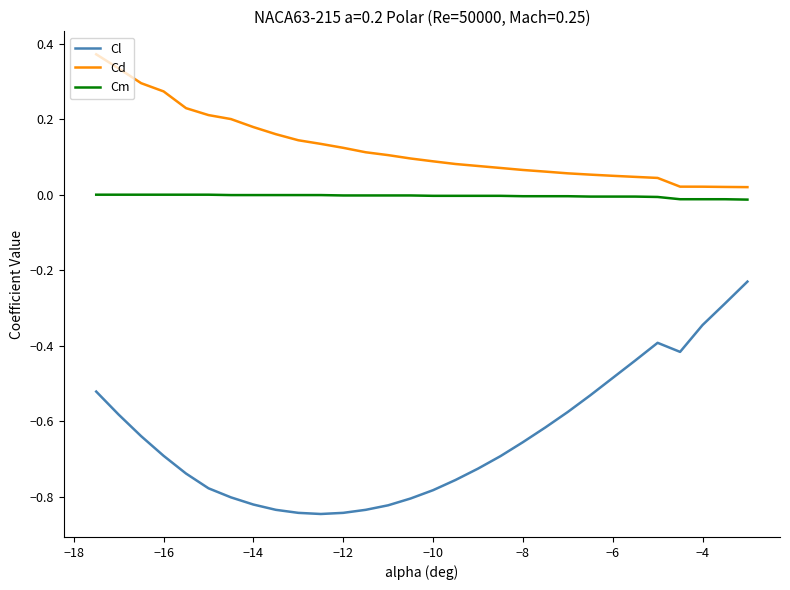

List the series in order of their overall mean, highest first.

Cd, Cm, Cl